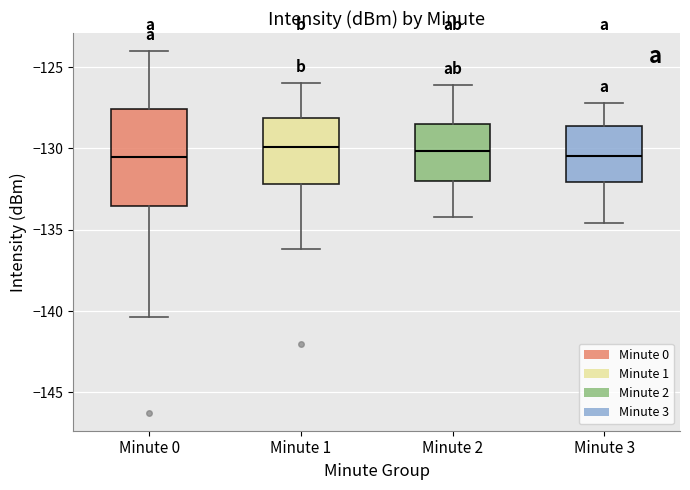

Where is the lower edge of the box for Minute 1 on the y-axis? The values are not printed on the chart, so give them approximately, as read against the axis.

-132.0